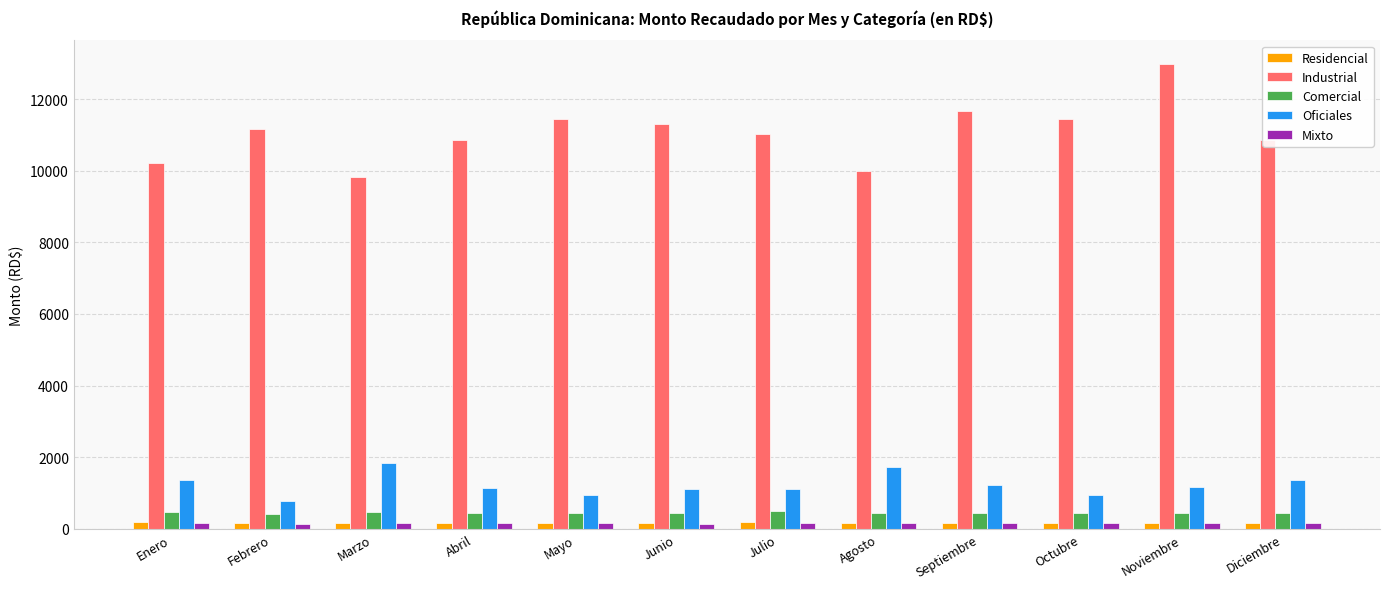

What is the value of the Industrial bar at the 9th from the left?

11657.9